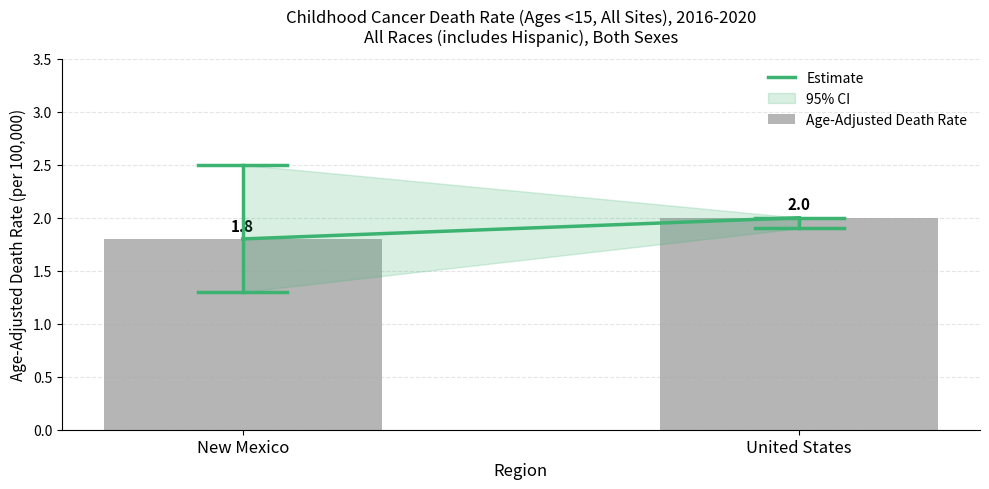

Rank the categories by value from highest to lowest.

United States, New Mexico